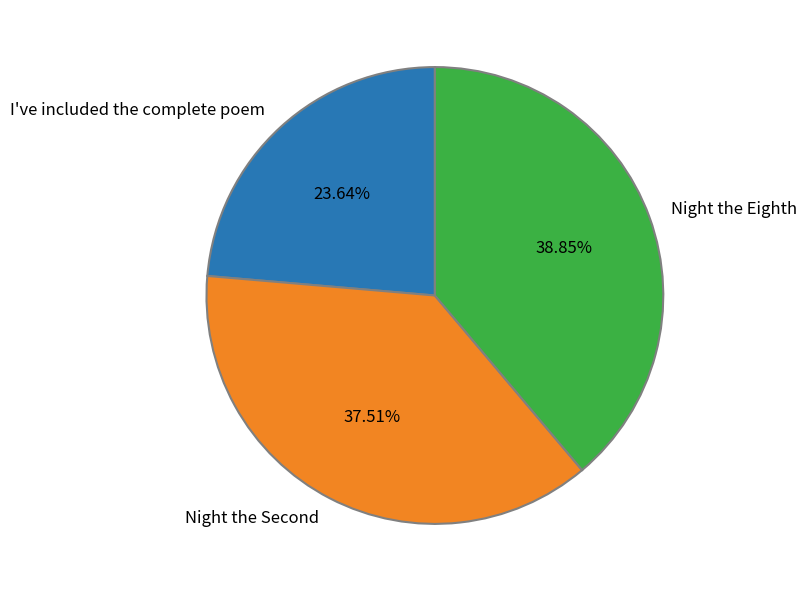

How many segments does this pie chart have?

3